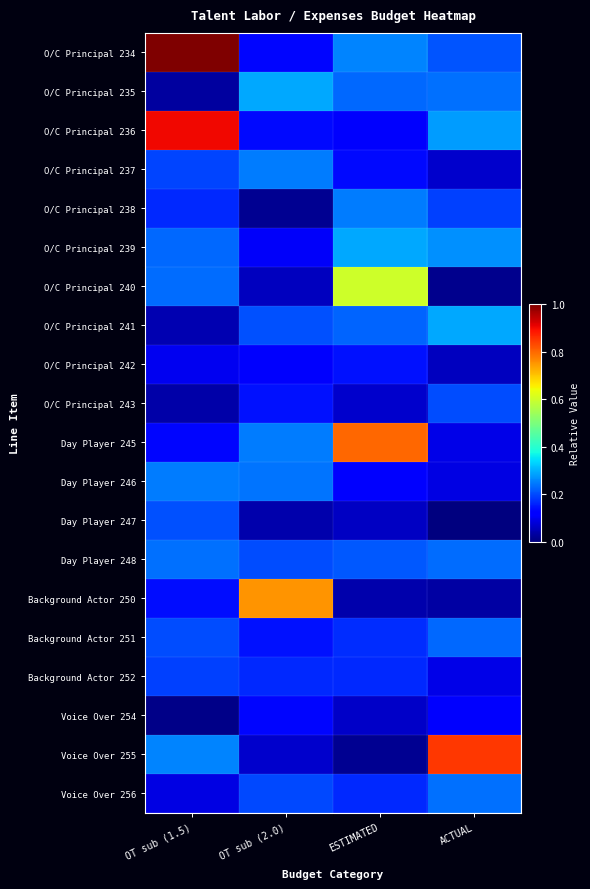

At OT sub (2.0), list the series in order from smallest to largest.

O/C Principal 238, Day Player 247, O/C Principal 240, Voice Over 255, O/C Principal 239, O/C Principal 242, Voice Over 254, O/C Principal 234, O/C Principal 236, Background Actor 251, O/C Principal 243, Background Actor 252, Voice Over 256, Day Player 248, O/C Principal 241, Day Player 246, O/C Principal 237, Day Player 245, O/C Principal 235, Background Actor 250